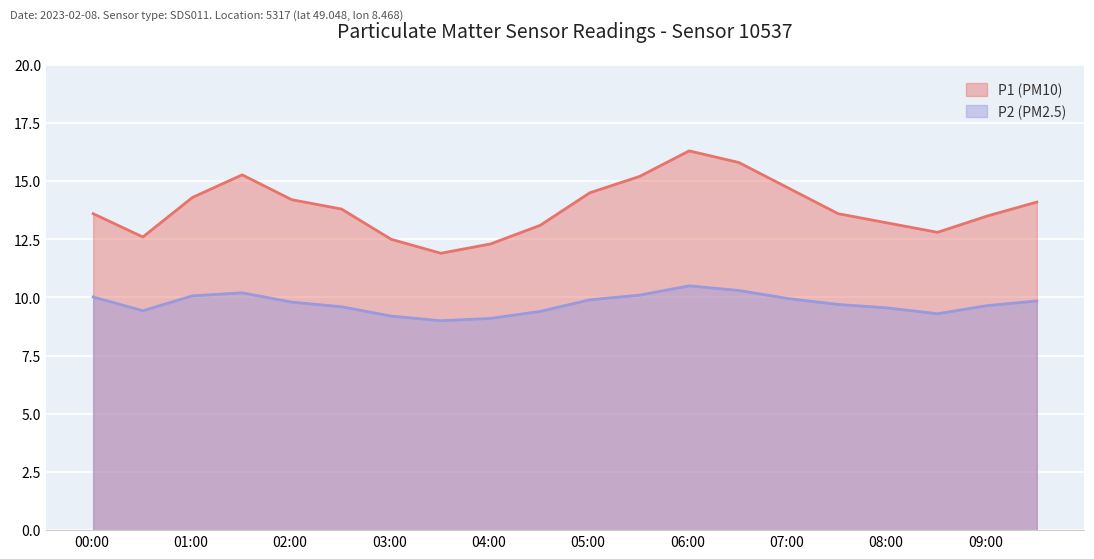

What is the value of the P1 (PM10) point at the 13th from the left?

16.3